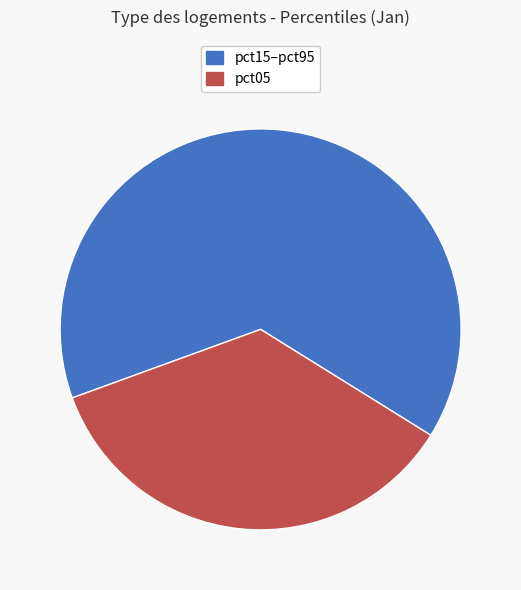

Is there any slice that represents more than half of the pie?

Yes